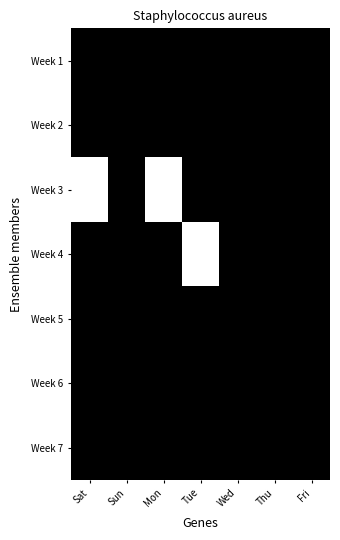

Reading left to right, list all the values displayed in this chart.

Week 1: Sat=1	Sun=1	Mon=1	Tue=1	Wed=1	Thu=1	Fri=1
Week 2: Sat=1	Sun=1	Mon=1	Tue=1	Wed=1	Thu=1	Fri=1
Week 3: Sat=0	Sun=1	Mon=0	Tue=1	Wed=1	Thu=1	Fri=1
Week 4: Sat=1	Sun=1	Mon=1	Tue=0	Wed=1	Thu=1	Fri=1
Week 5: Sat=1	Sun=1	Mon=1	Tue=1	Wed=1	Thu=1	Fri=1
Week 6: Sat=1	Sun=1	Mon=1	Tue=1	Wed=1	Thu=1	Fri=1
Week 7: Sat=1	Sun=1	Mon=1	Tue=1	Wed=1	Thu=1	Fri=1